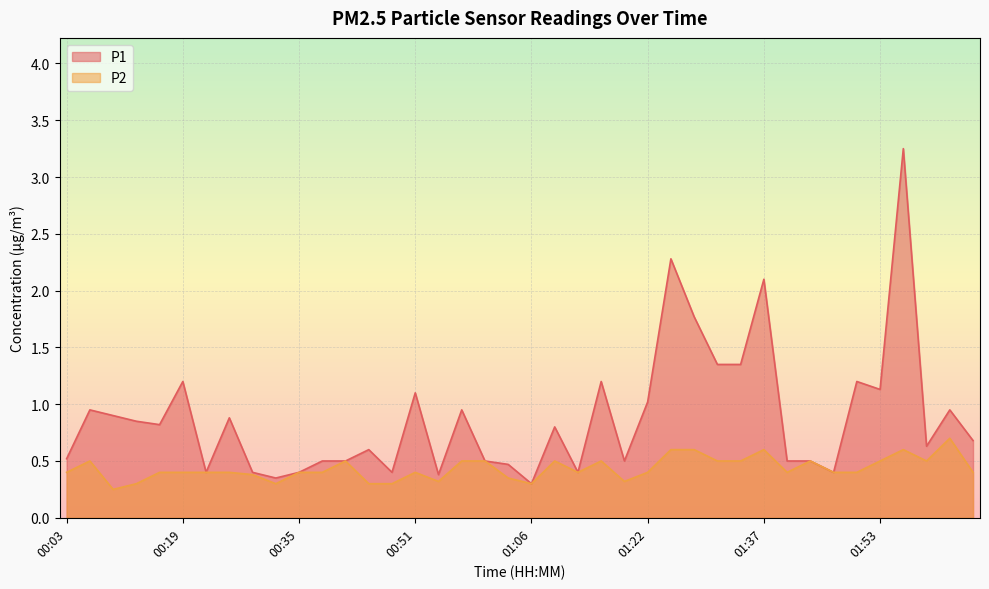

The P2 series shows 0.3 at 00:32. True or false?

True